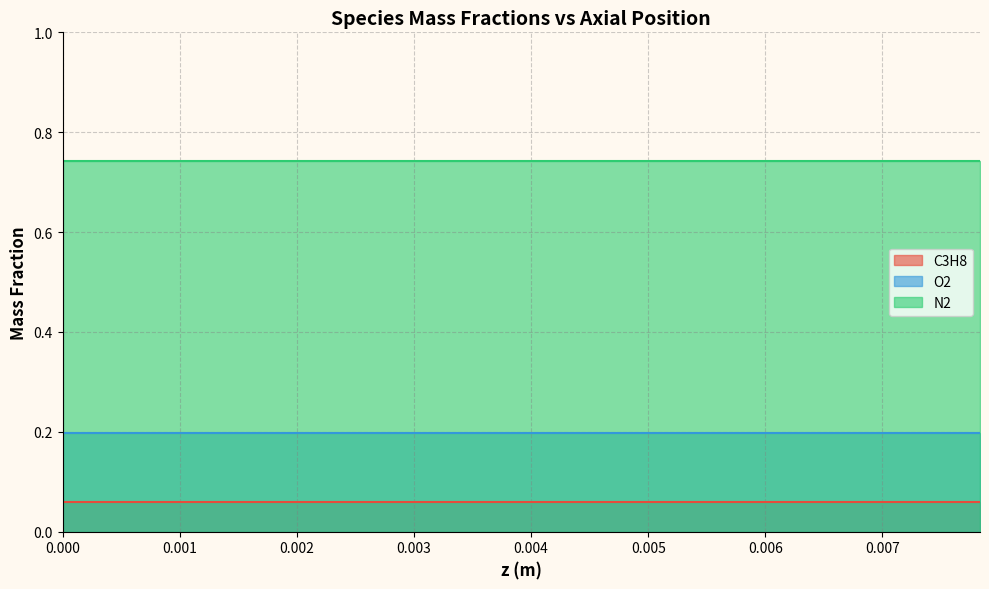

What is the label of the 16th point from the left?

0.00666666666667